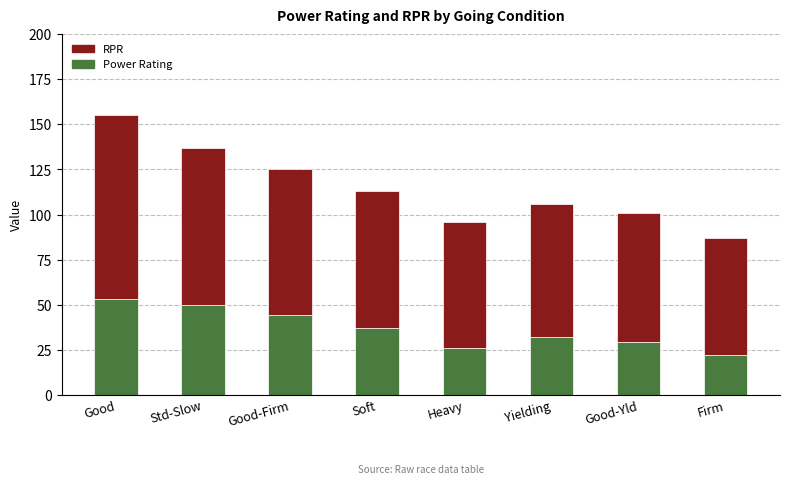

Reading right to left, list the values for the Power Rating series.

22	29	32	26	37	44	50	53